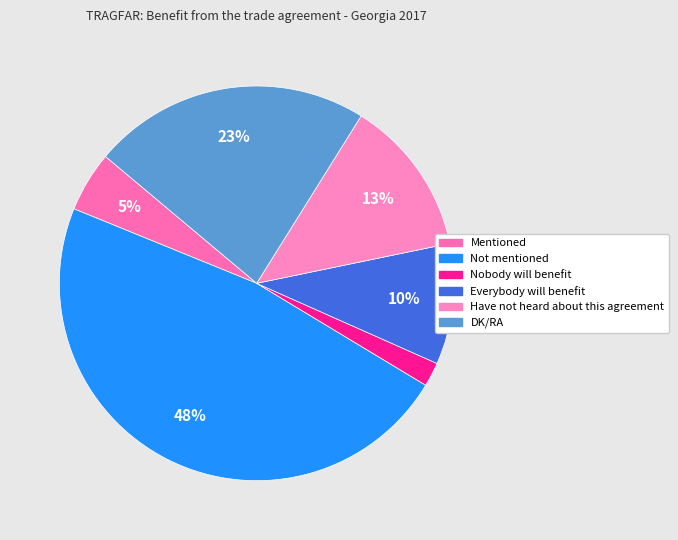

The Have not heard about this agreement slice represents 13% of the pie. True or false?

True